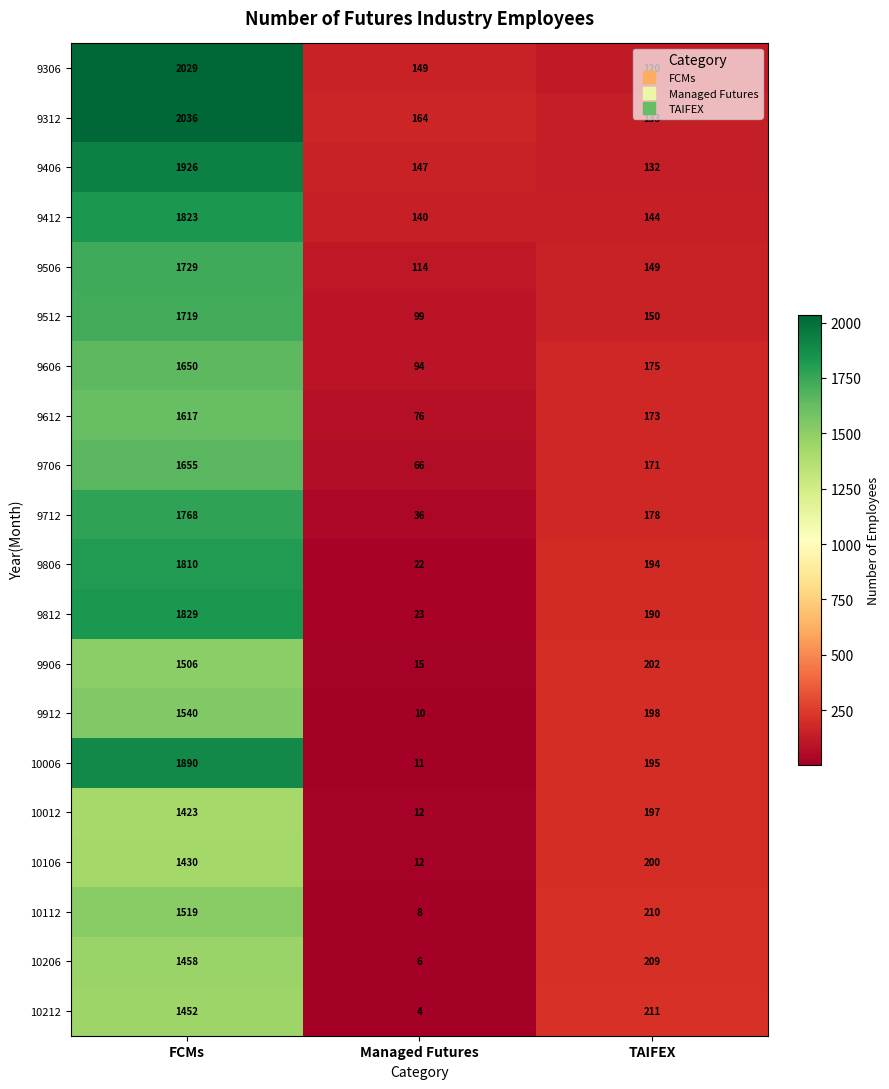

Which series has the largest total across all categories?

9312